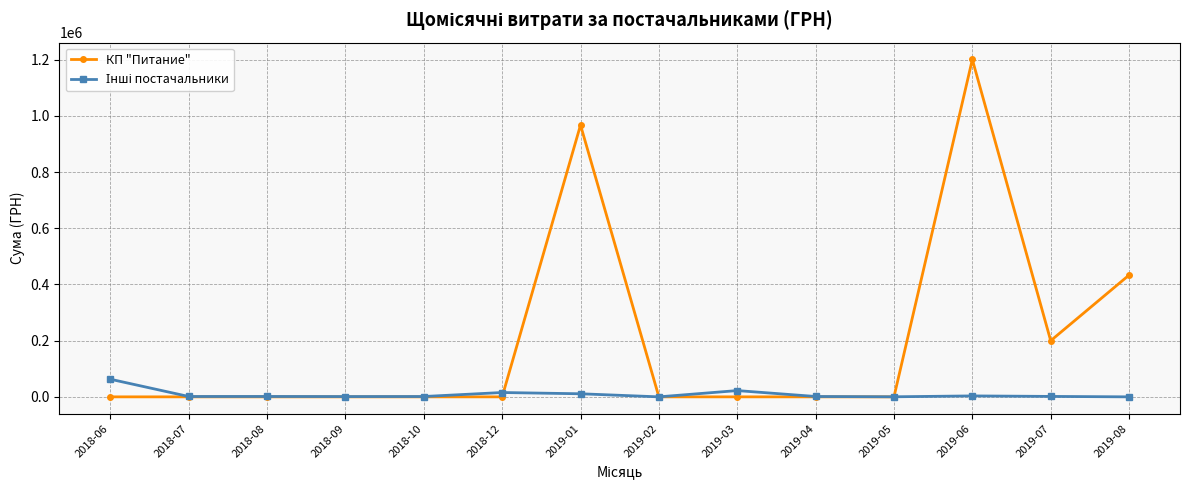

True or false: КП "Питание" has more than 1 interior local peaks.

True